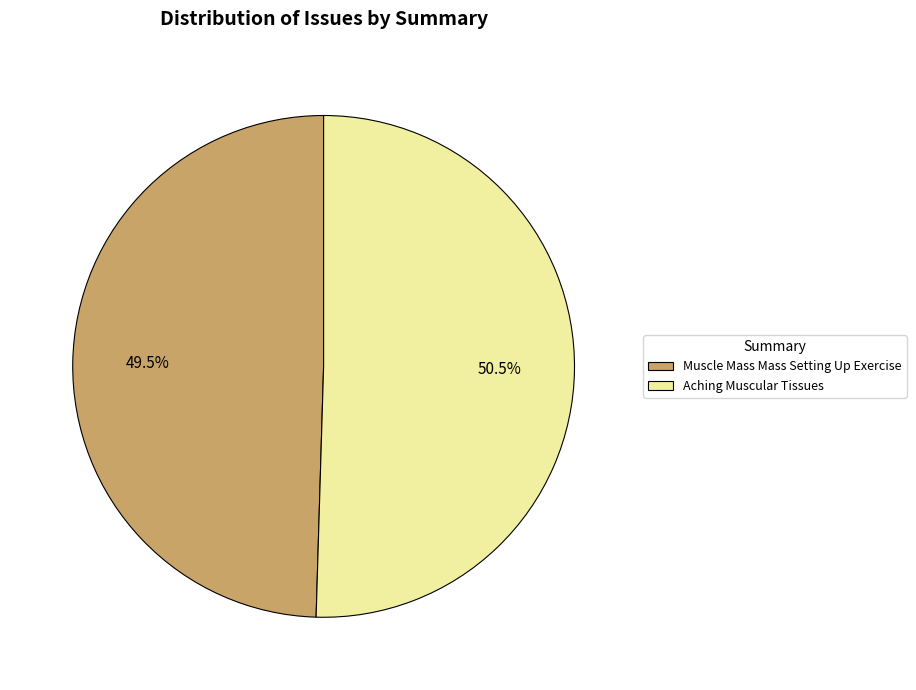

To the nearest percent, what is the average slice percentage?

50%